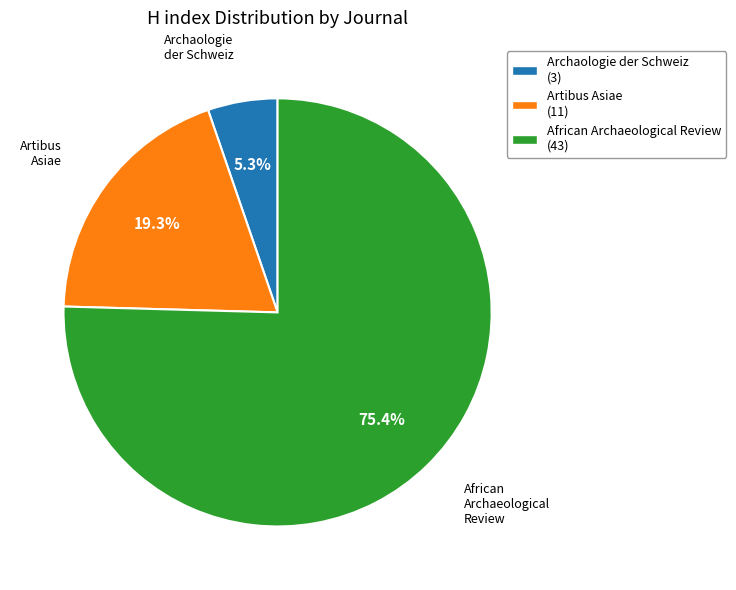

What percentage is the African Archaeological Review slice, to the nearest percent?

75%